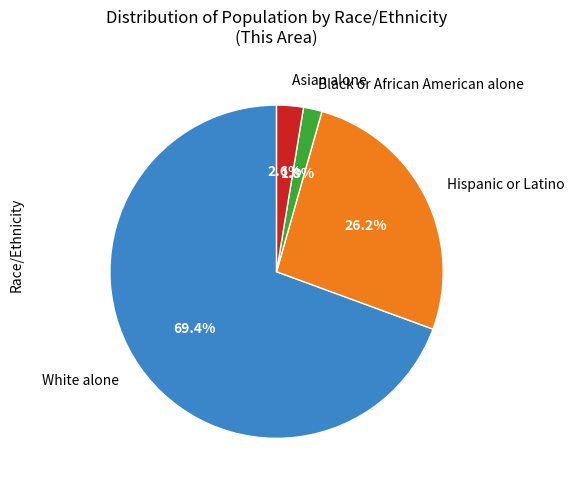

Combined, what portion of the pie is Black or African American alone and Hispanic or Latino?

28.0%